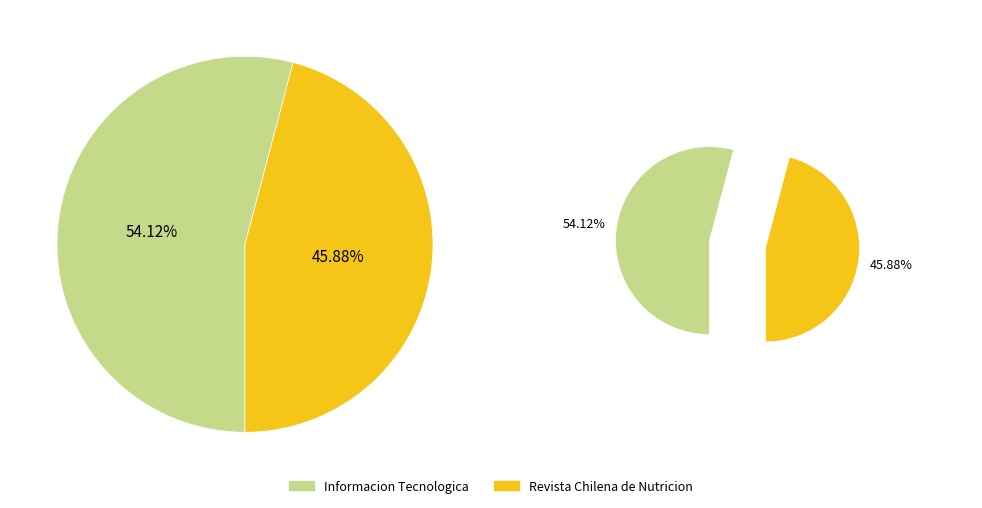

To the nearest percent, what is the average slice percentage?

50%